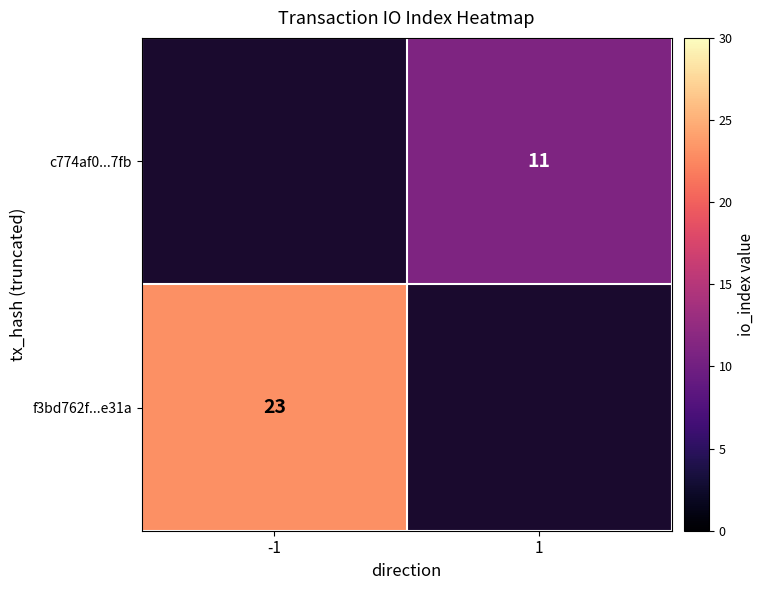

What is the maximum value shown in the chart?

23.0